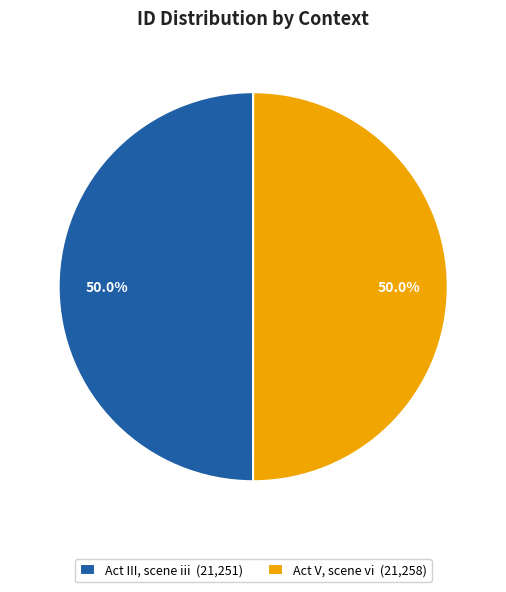

How many slices are in this pie chart?

2